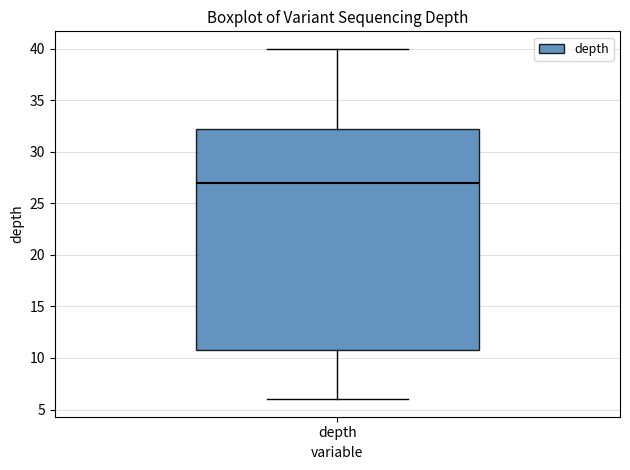

Where does the upper whisker of the box for depth end on the y-axis? The values are not printed on the chart, so give them approximately, as read against the axis.

40.0